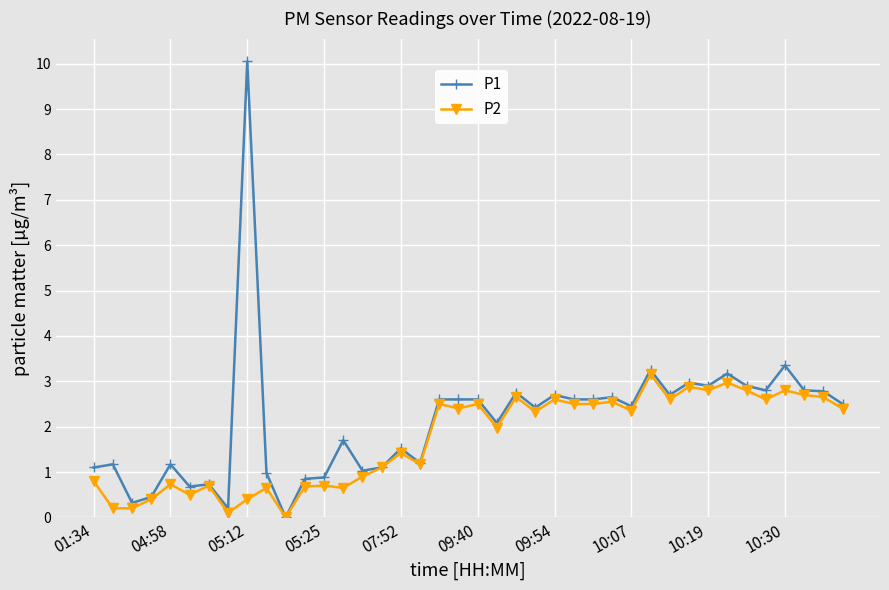

Which series has the widest spread of values?

P1